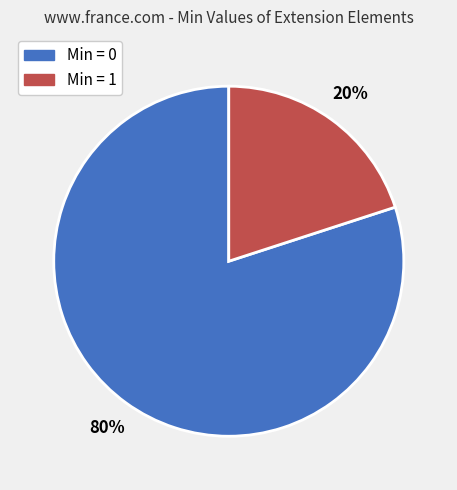

To the nearest percent, what is the average slice percentage?

50%